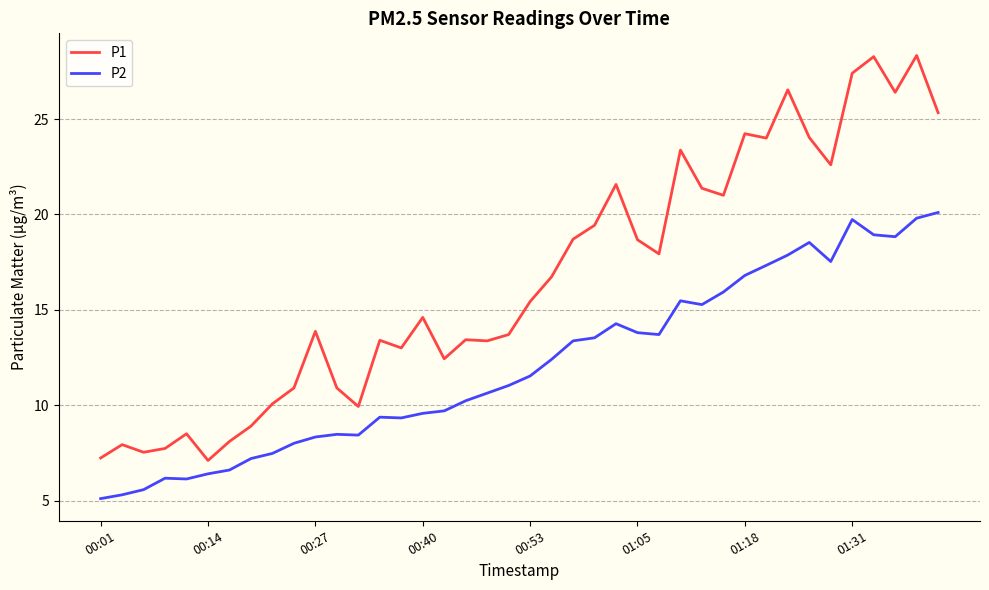

What is the maximum value for P1?

28.3